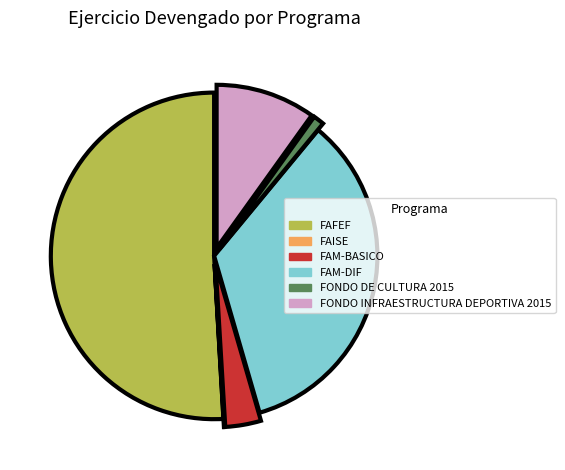

Approximately how many times larger is the value at FAFEF compared to FAM-DIF?

1.5